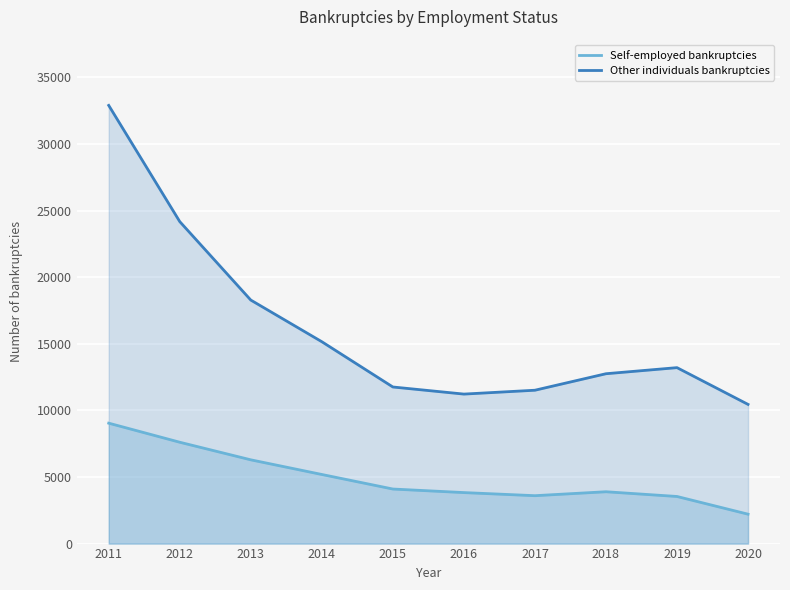

At which label does Other individuals bankruptcies reach its minimum?

2020